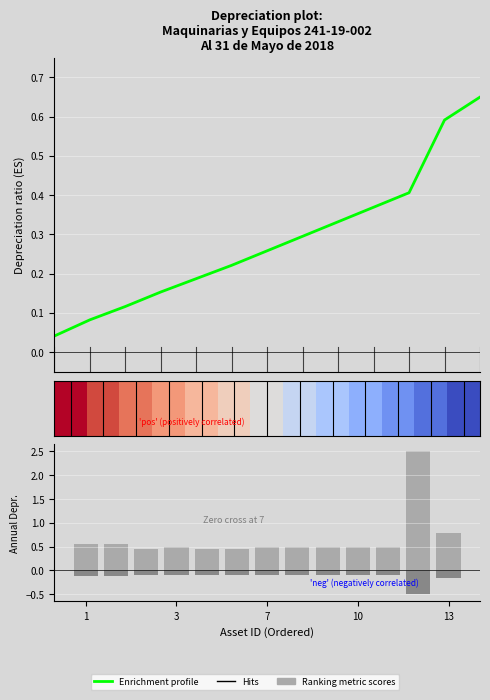

Read the Enrichment profile value at 5.

0.2